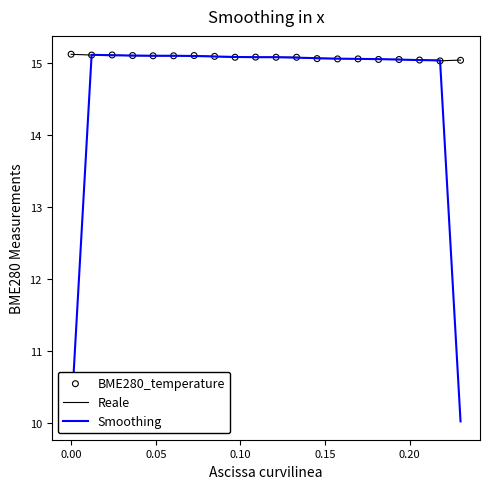

What are all the series names shown in the legend?

Reale, Smoothing, BME280_temperature